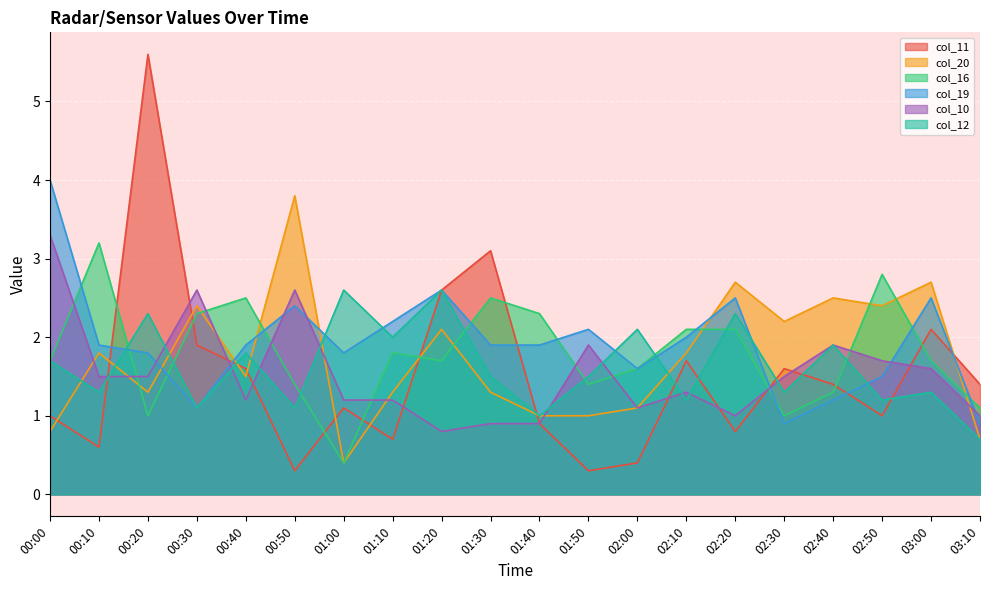

What is the label of the 16th point from the right?

00:40